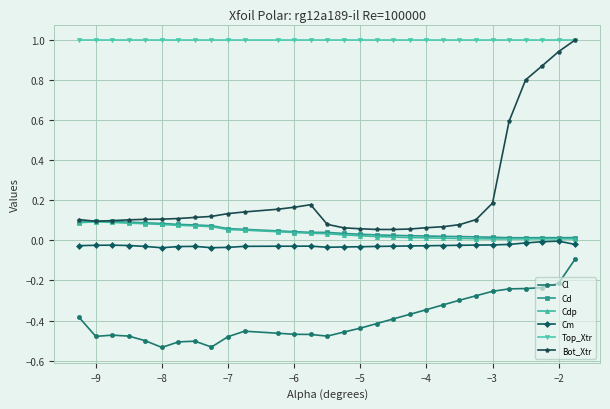

What is the value of the Top_Xtr point at the 24th from the left?

1.0